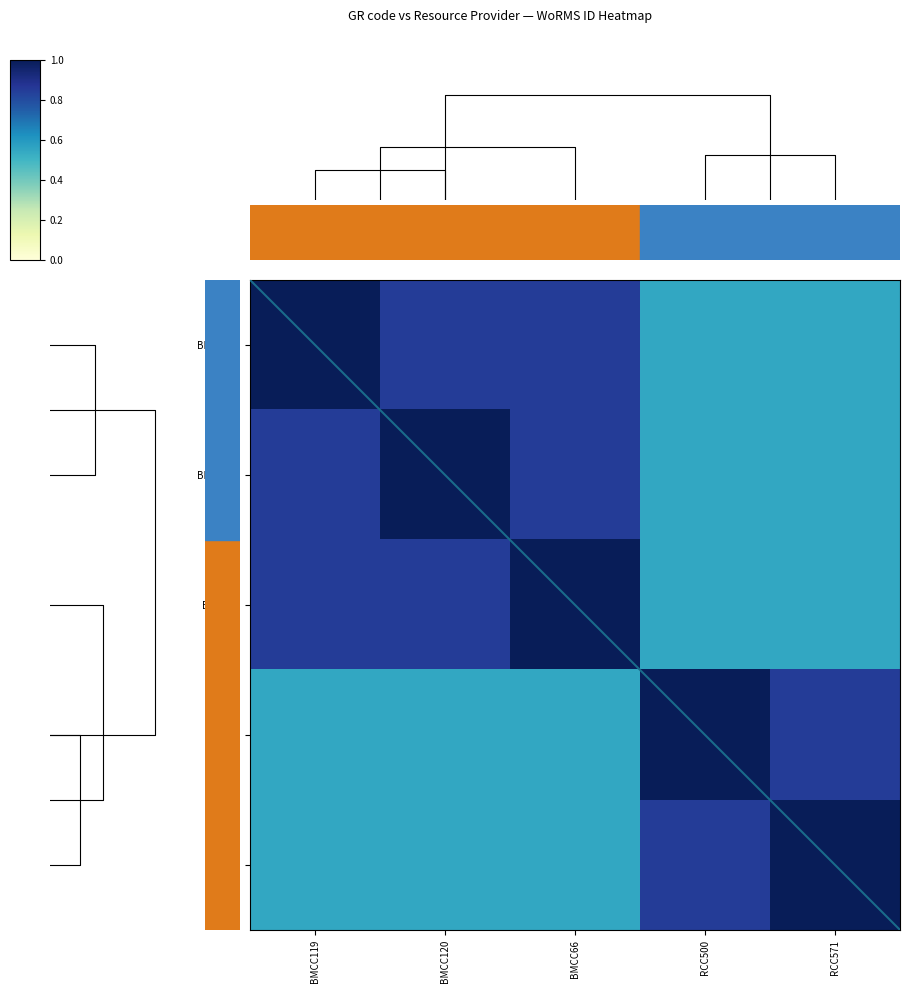

Which series has the largest range (max minus min)?

row_0